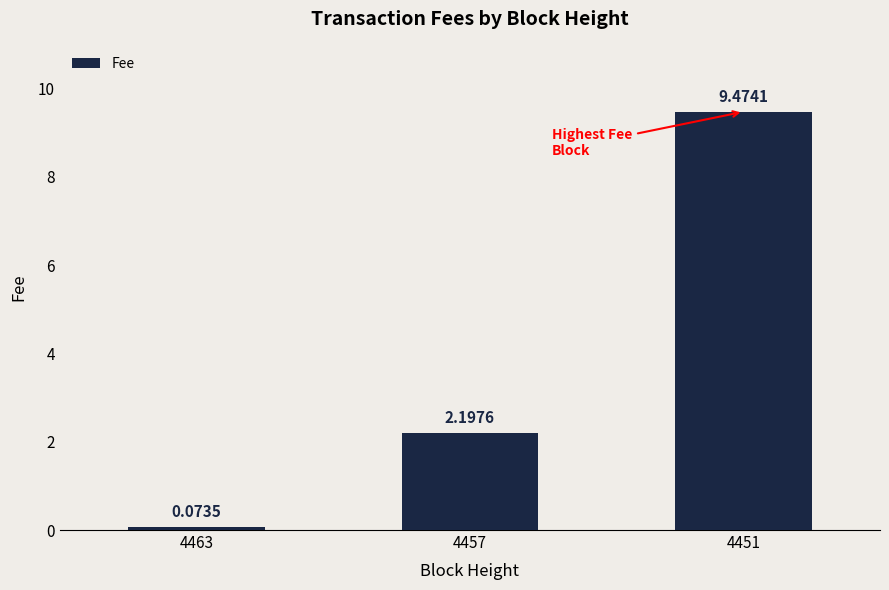

What is the difference between the maximum and second lowest values?

7.3